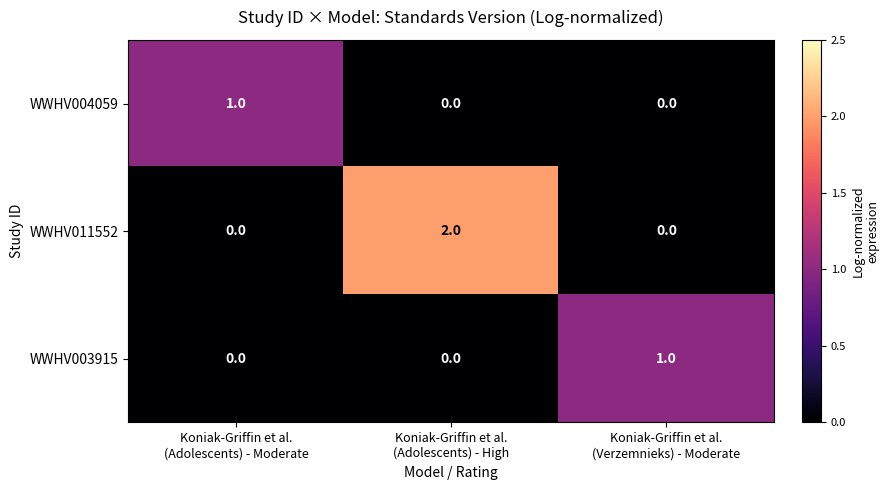

How many distinct data groups are displayed?

3